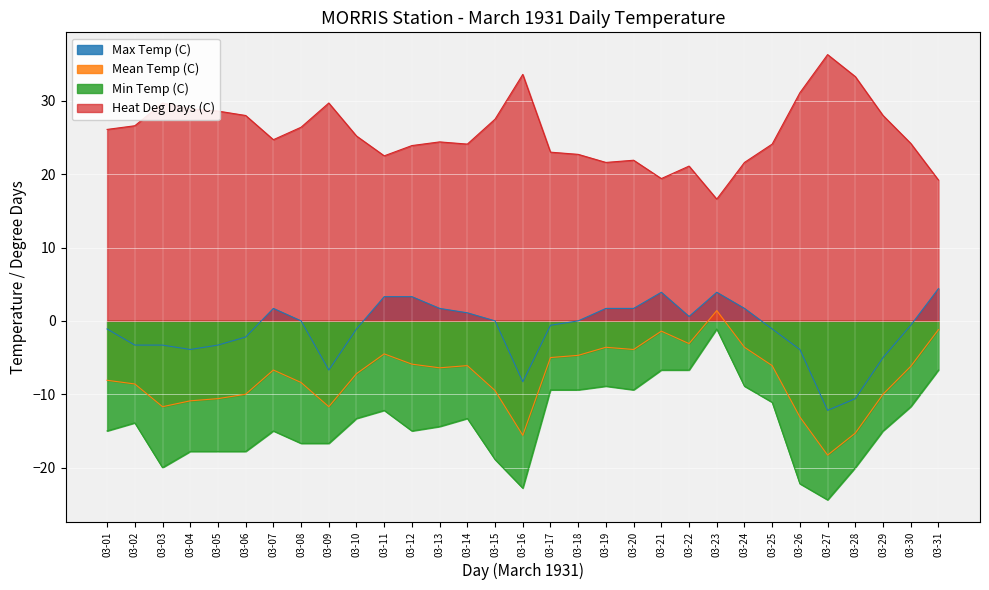

At how many categories does at least one series exceed -9?

31